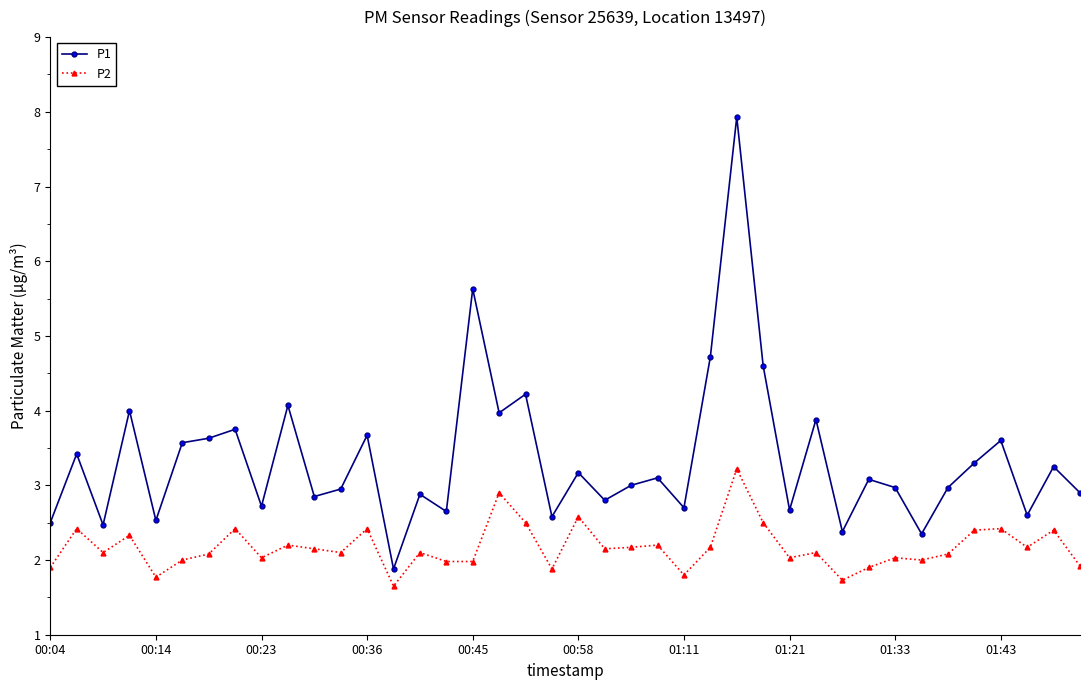

Which series has the widest spread of values?

P1